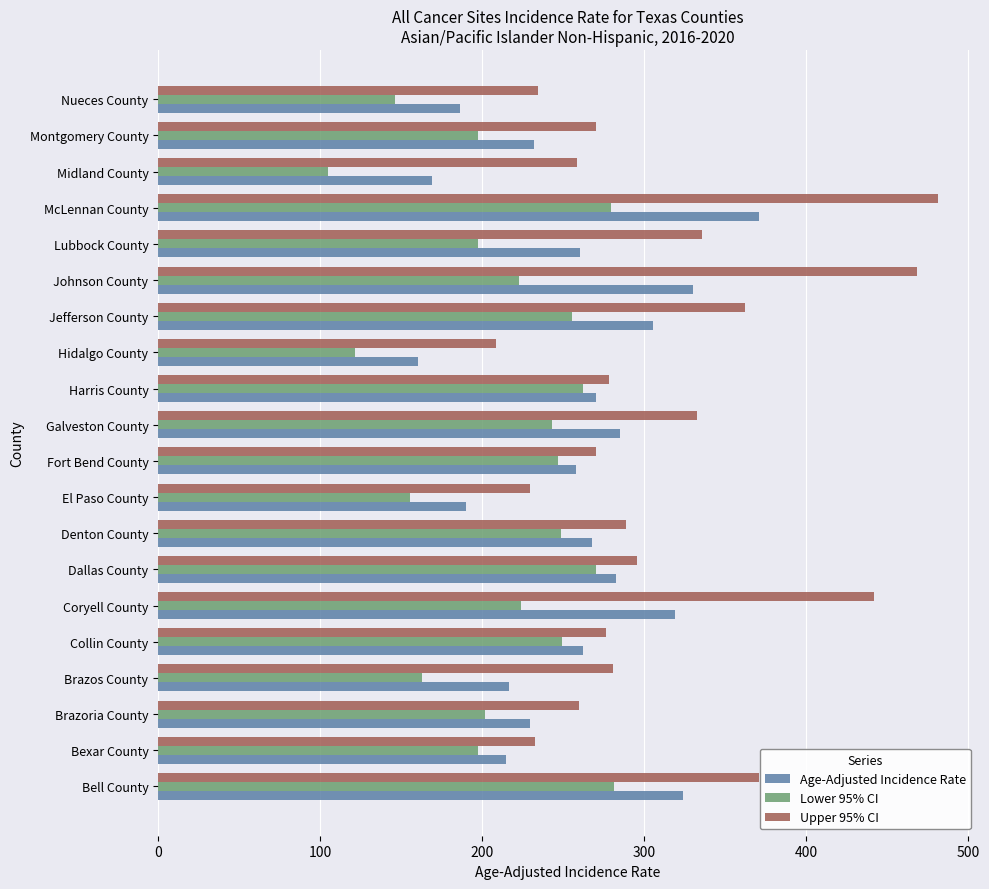

What is the total value across all series at Coryell County?

984.8